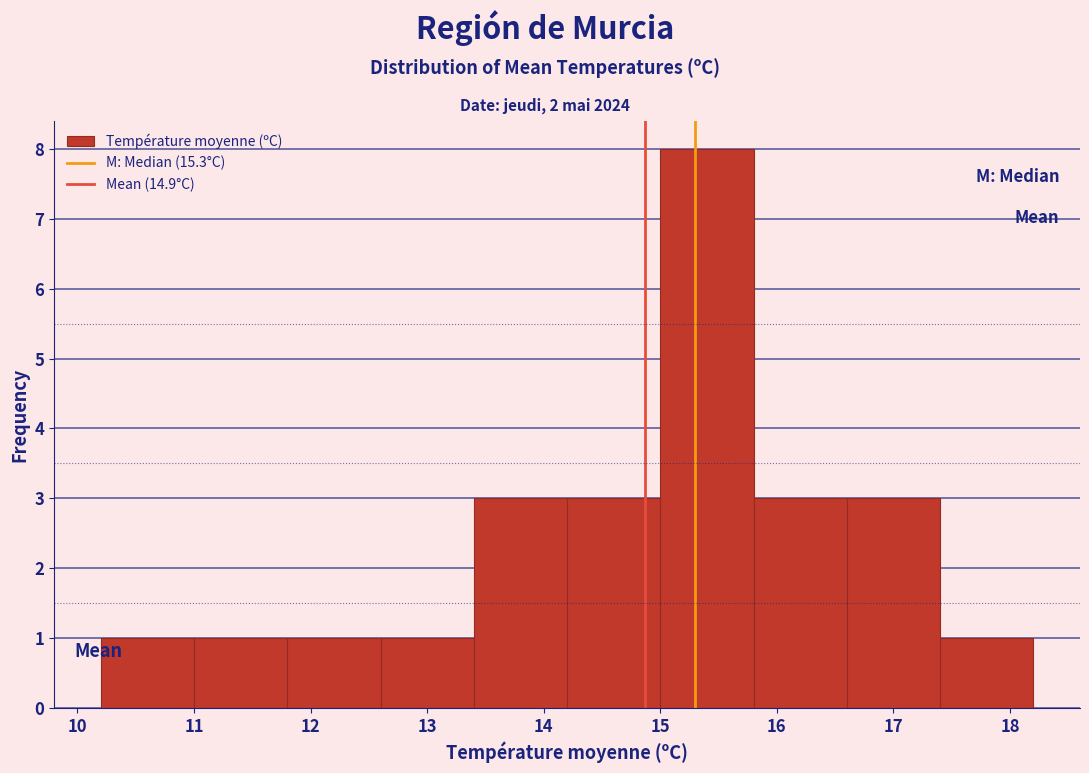

Reading left to right, transcribe this chart: for each bar, give the range it covers on the x-axis and its height. The values are not printed on the chart, so give them approximately, as read against the axis.

10.2 to 11.0: 1
11.0 to 11.8: 1
11.8 to 12.6: 1
12.6 to 13.4: 1
13.4 to 14.2: 3
14.2 to 15.0: 3
15.0 to 15.8: 8
15.8 to 16.6: 3
16.6 to 17.4: 3
17.4 to 18.2: 1